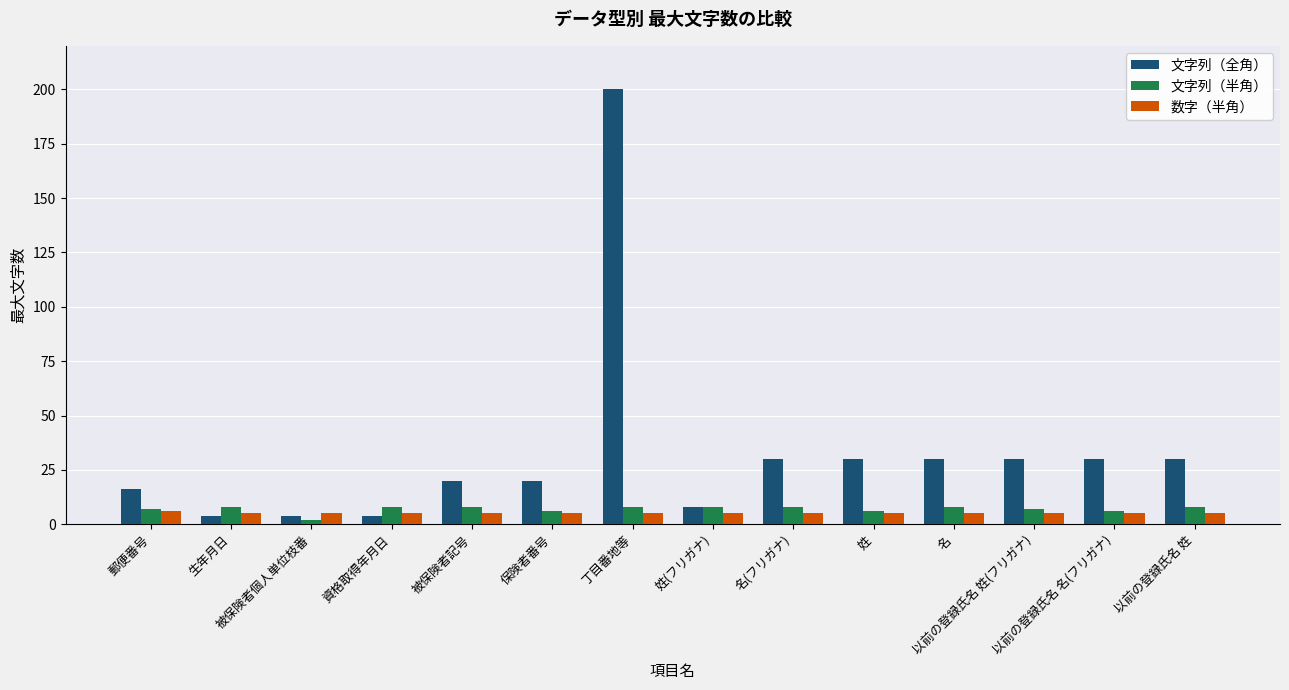

How many data points does each series have?

14